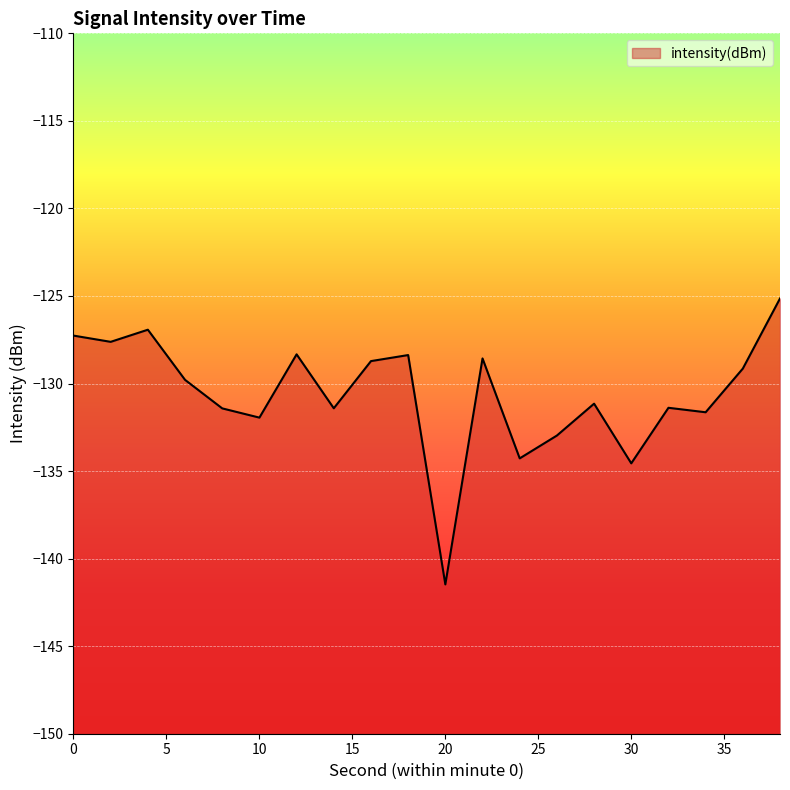

Where is the first local minimum?

2